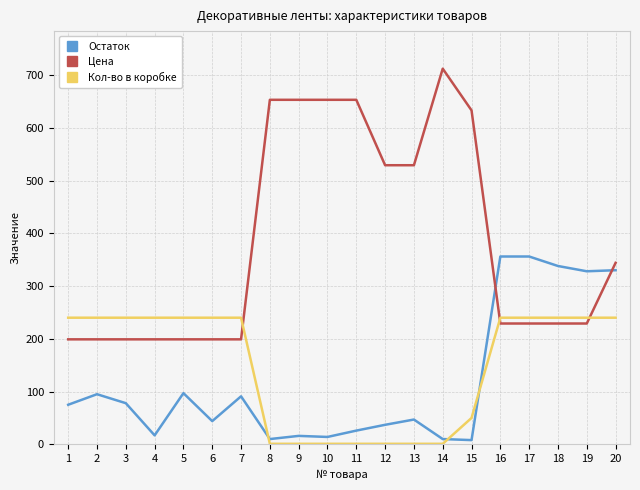

List the series in order of their peak value, lowest first.

Кол-во в коробке, Остаток, Цена